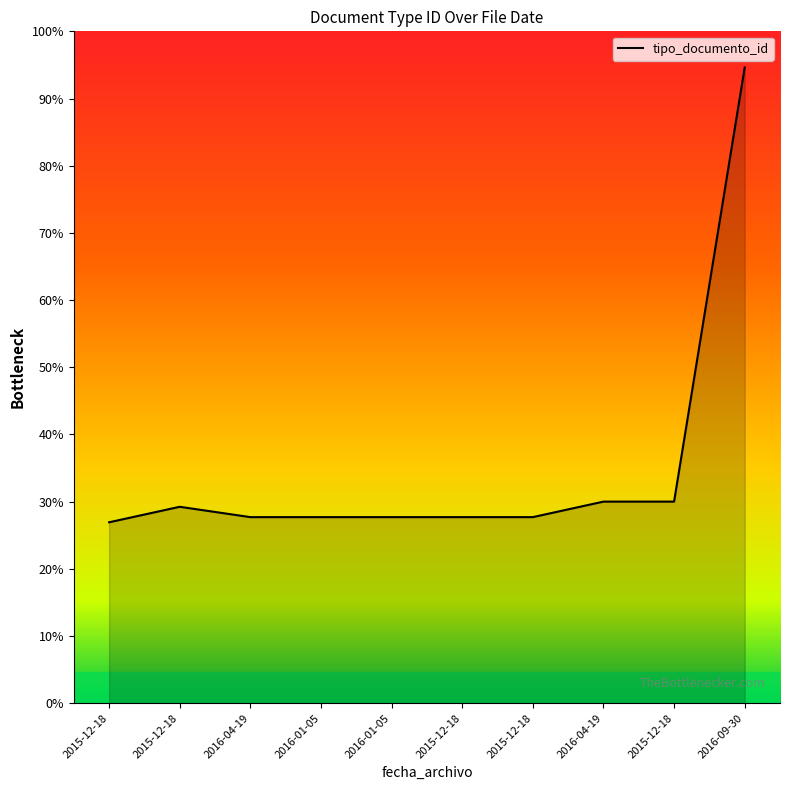

At which category does the chart reach its peak across all series?

2016-09-30